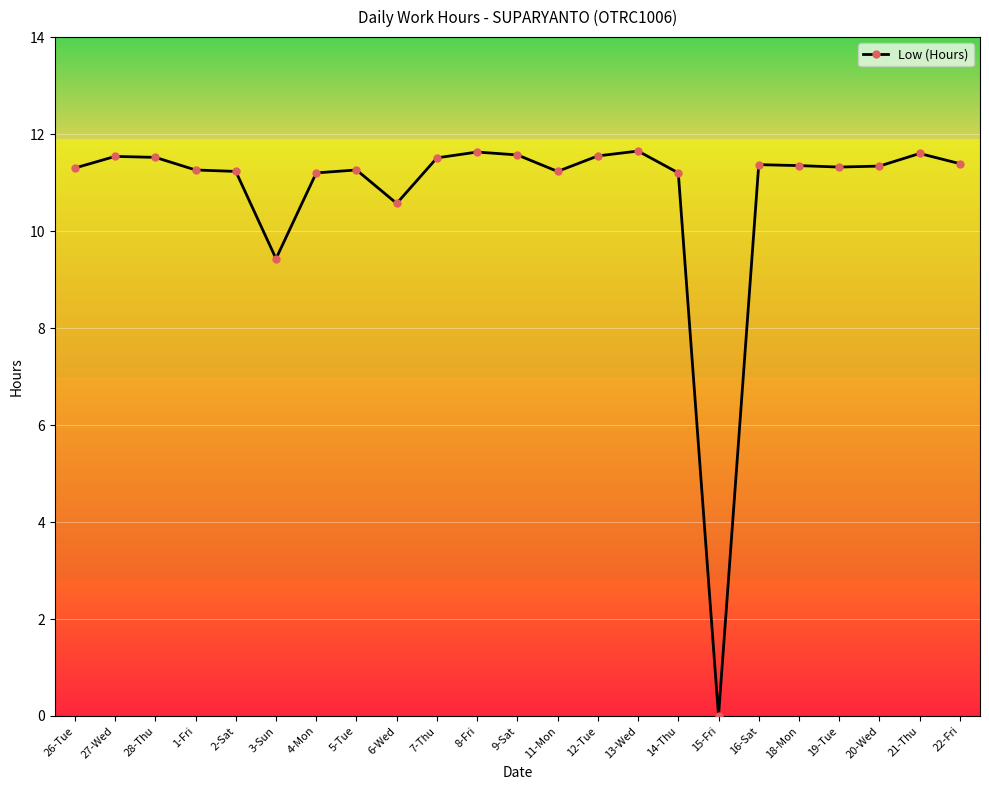

What value does the data have at 8-Fri?

11.6